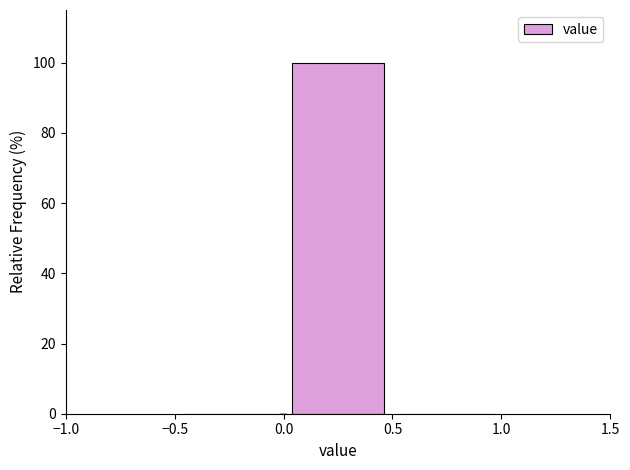

Reading left to right, transcribe this chart: for each bar, give the range it covers on the x-axis and its height. The values are not printed on the chart, so give them approximately, as read against the axis.

-0.5 to 0.0: 0
0.0 to 0.5: 100
0.5 to 1.0: 0